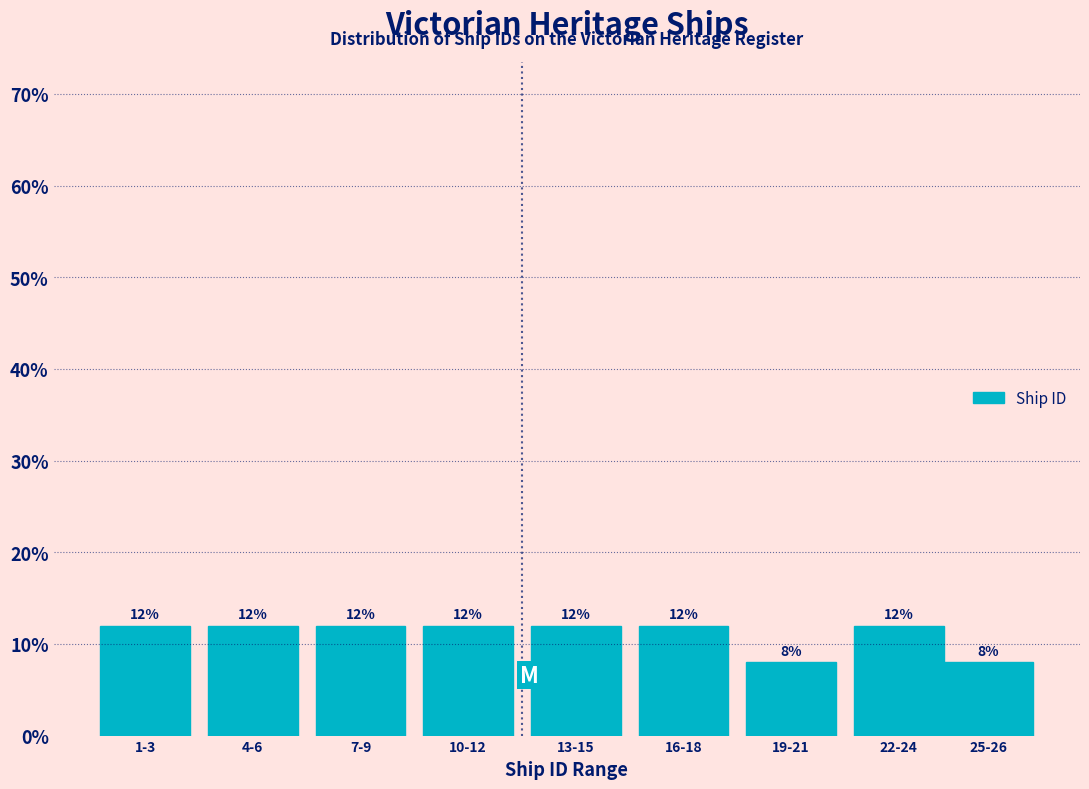

Reading left to right, what are all the values shown in this chart?

1-3=12	4-6=12	7-9=12	10-12=12	13-15=12	16-18=12	19-21=8	22-24=12	25-26=8